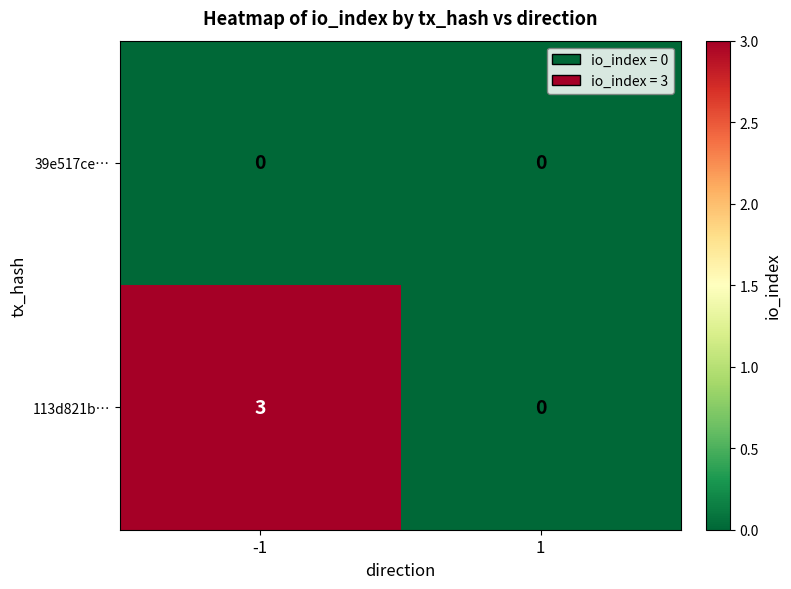

The value of 113d821b… at -1 is 3. True or false?

True